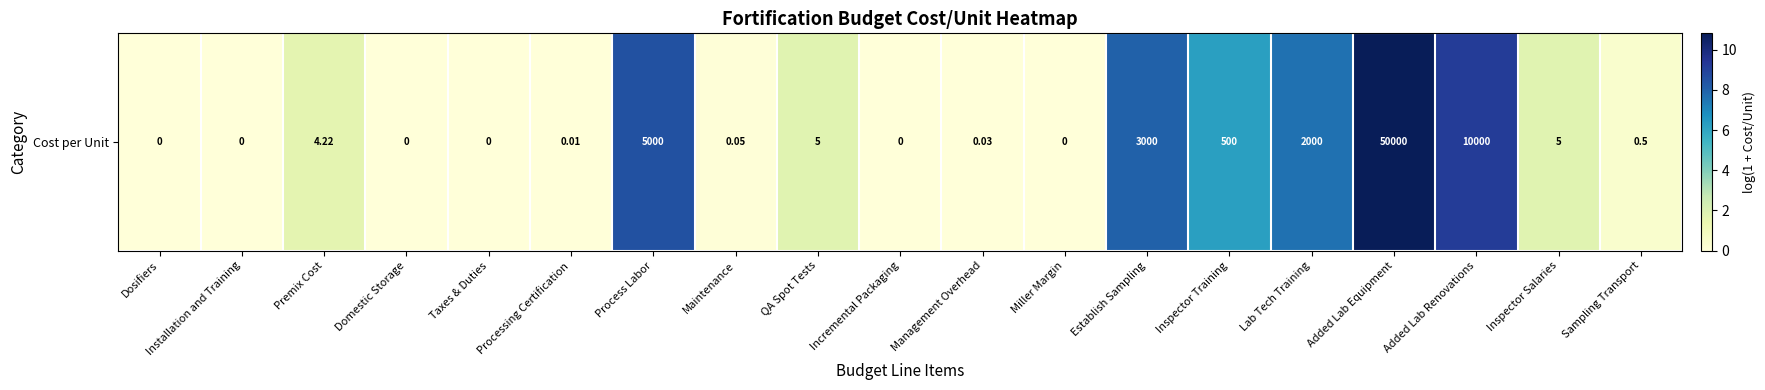

What is the average value?

3.0